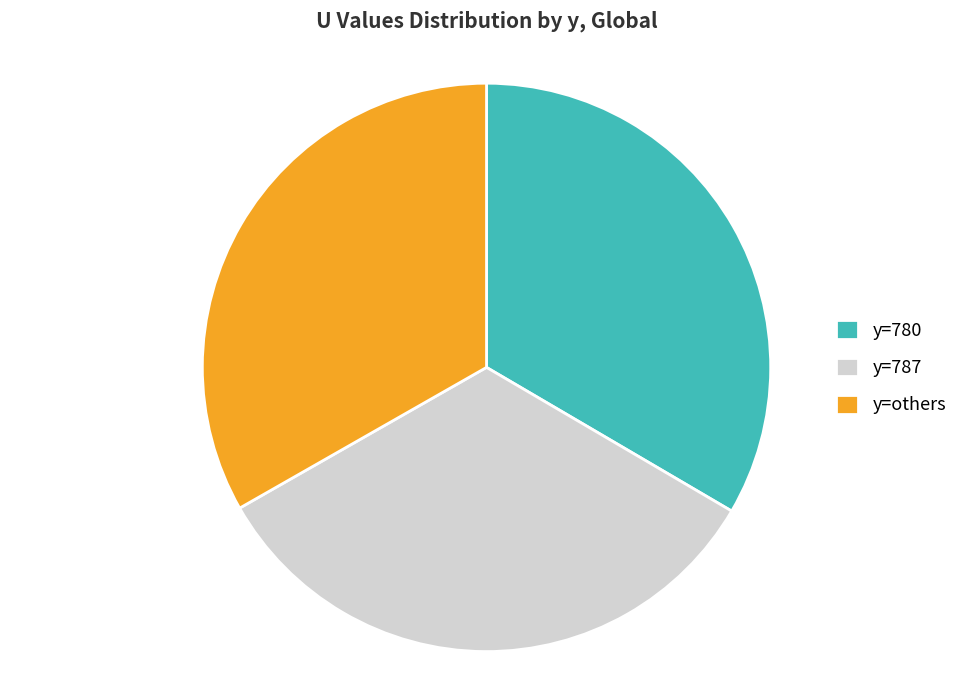

The y=others slice represents 25% of the pie. True or false?

False